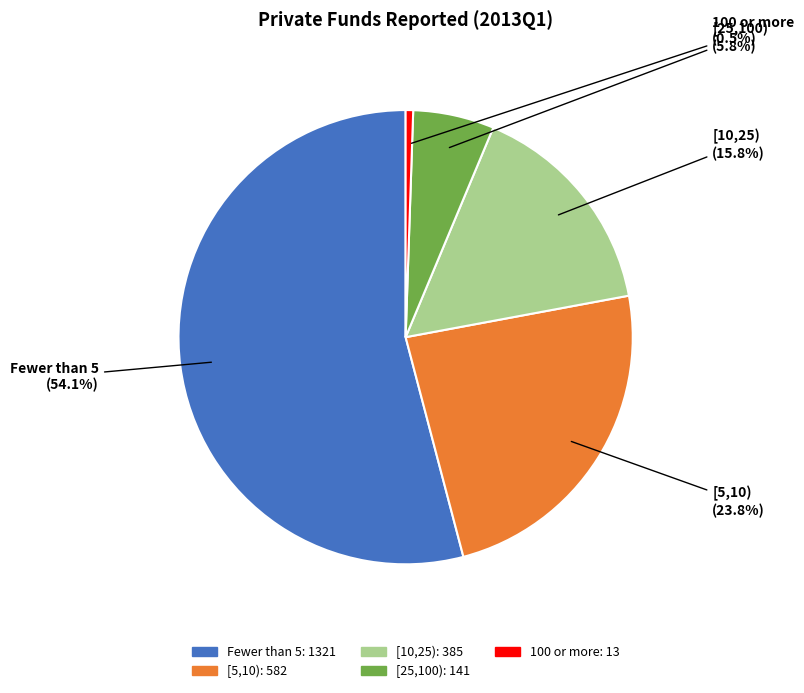

What is the ratio of the value at [10,25) to the value at Fewer than 5?

0.3